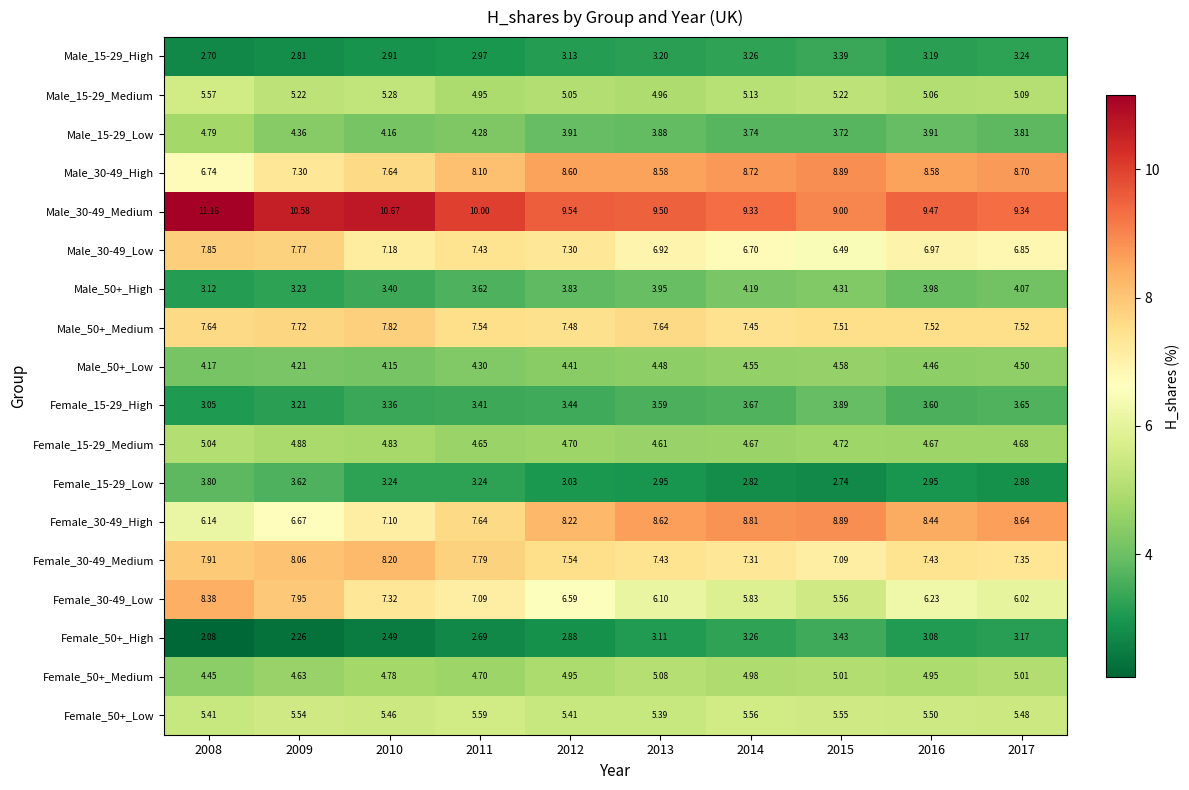

Is the value of Male_15-29_Low at 2012 greater than the value of Female_15-29_Medium at 2016?

No